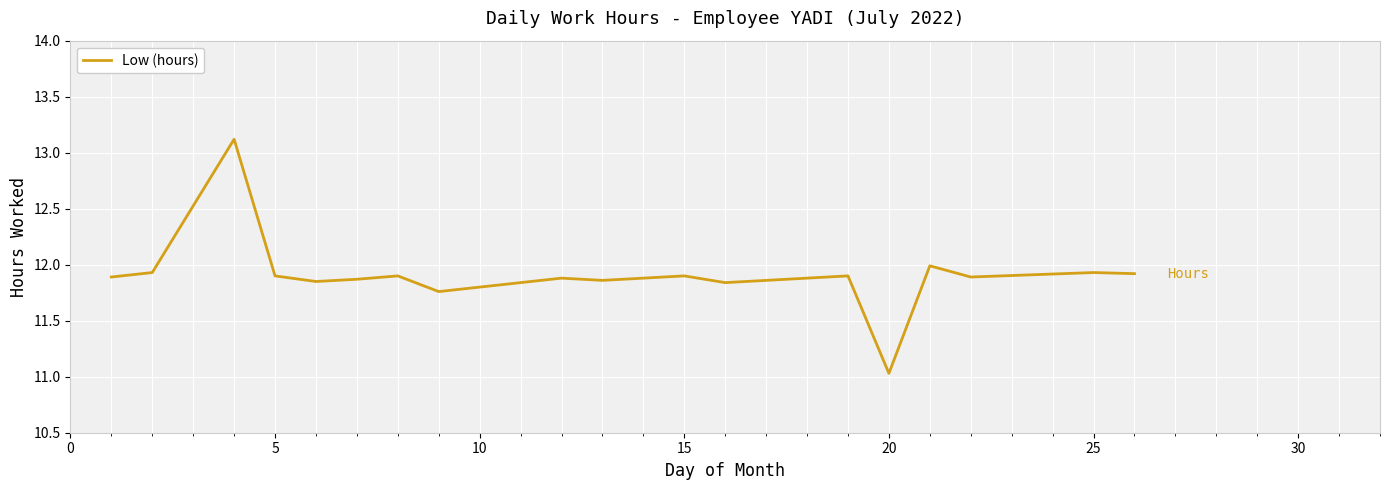

What is the maximum value shown in the chart?

13.1